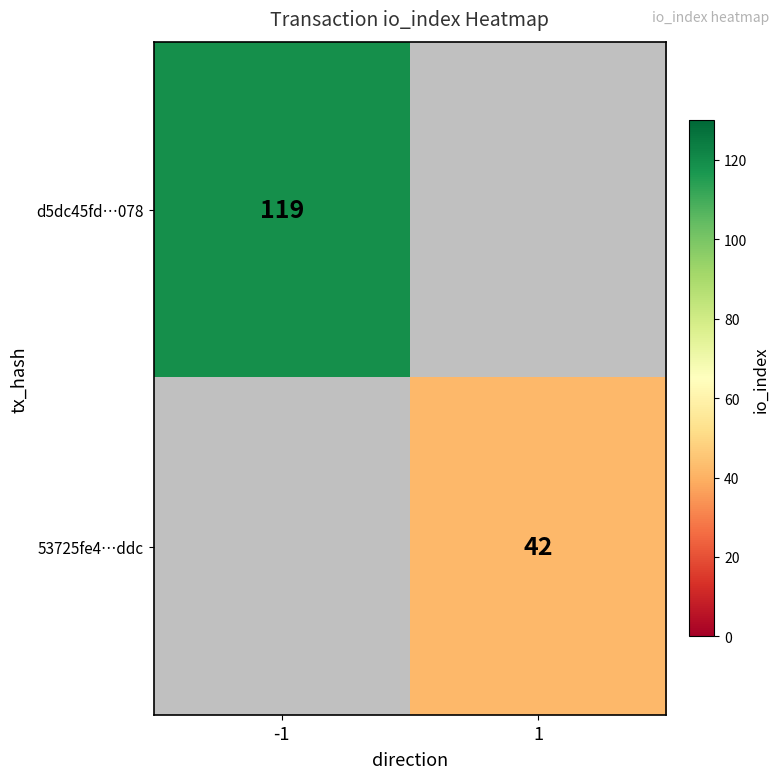

The d5dc45fd…078 series shows 119 at -1. True or false?

True